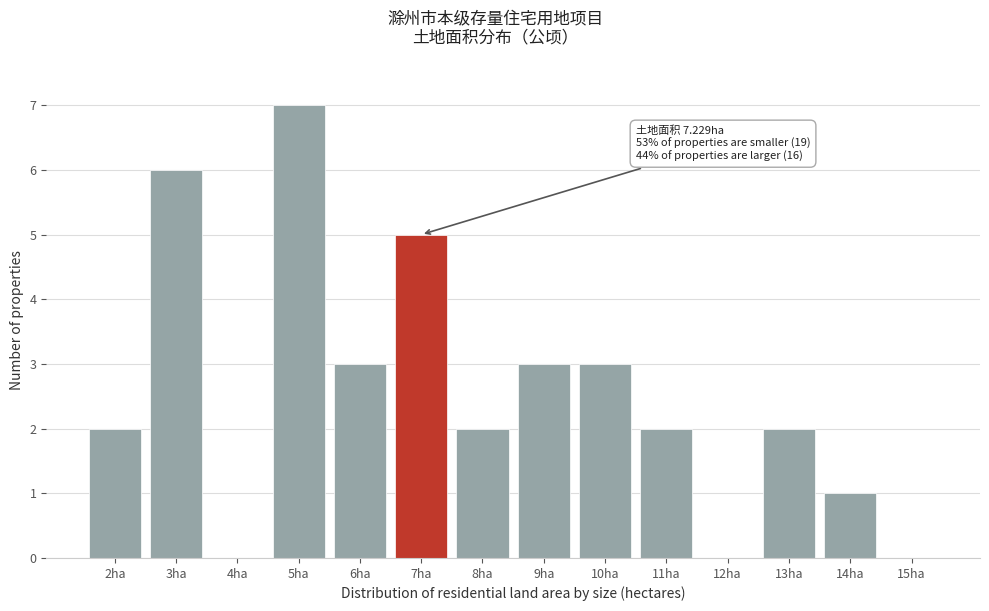

Reading left to right, what are all the values shown in this chart?

2ha=2	3ha=6	4ha=0	5ha=7	6ha=3	7ha=5	8ha=2	9ha=3	10ha=3	11ha=2	12ha=0	13ha=2	14ha=1	15ha=0